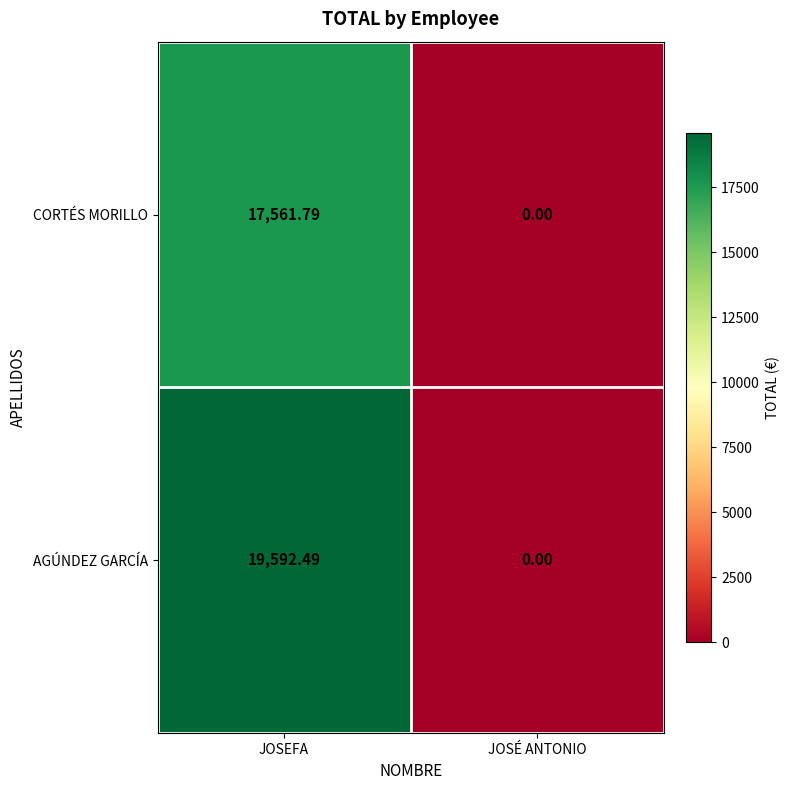

Between JOSEFA and JOSÉ ANTONIO, which series saw the biggest shift?

AGÚNDEZ GARCÍA